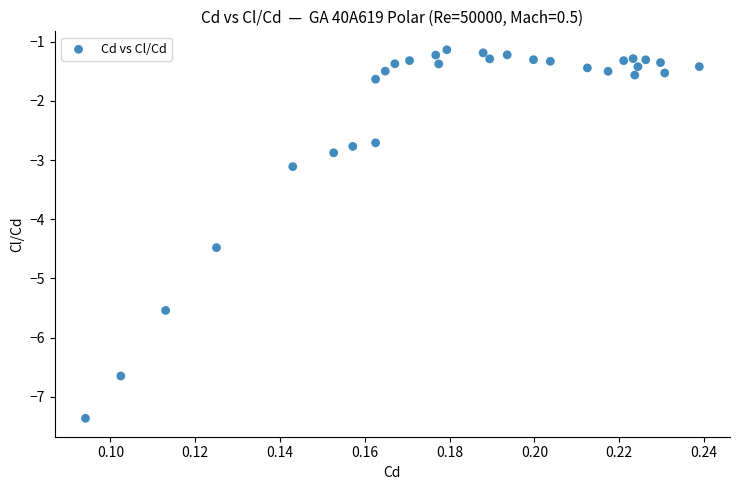

What Y value in the scatter plot is closest to -4?

-4.5